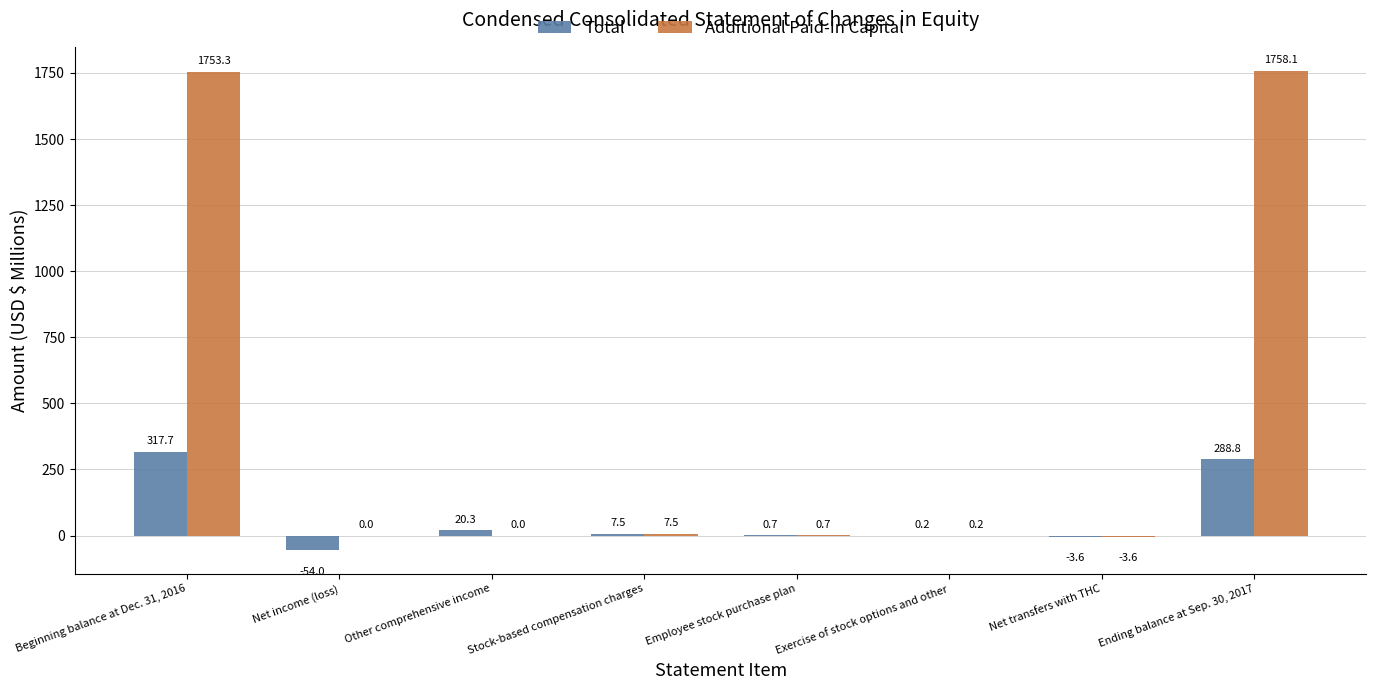

Which label corresponds to the largest value in the chart?

Ending balance at Sep. 30, 2017